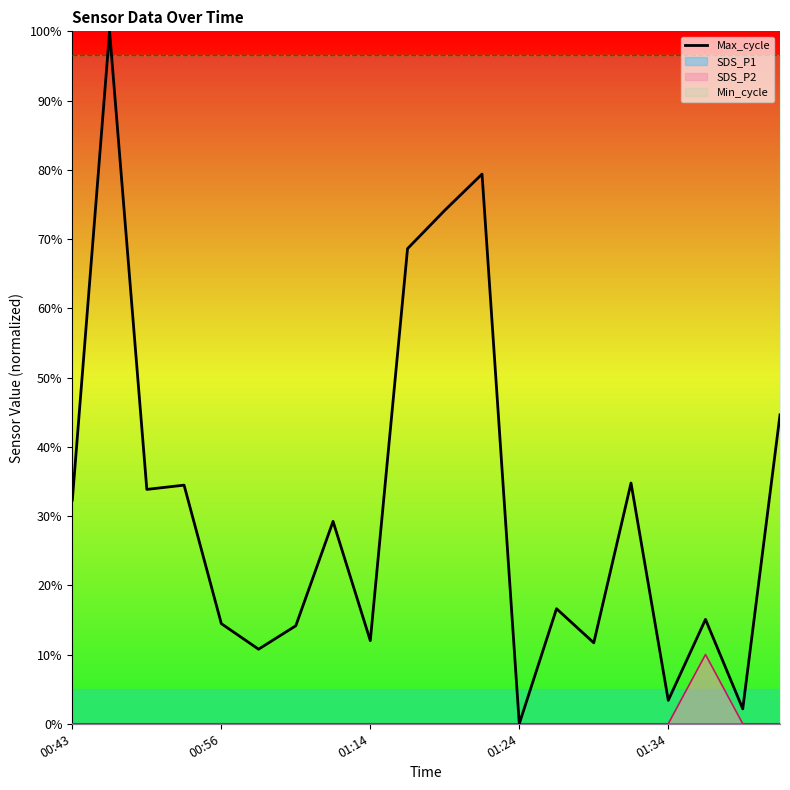

What is the maximum value for Max_cycle?

100.0